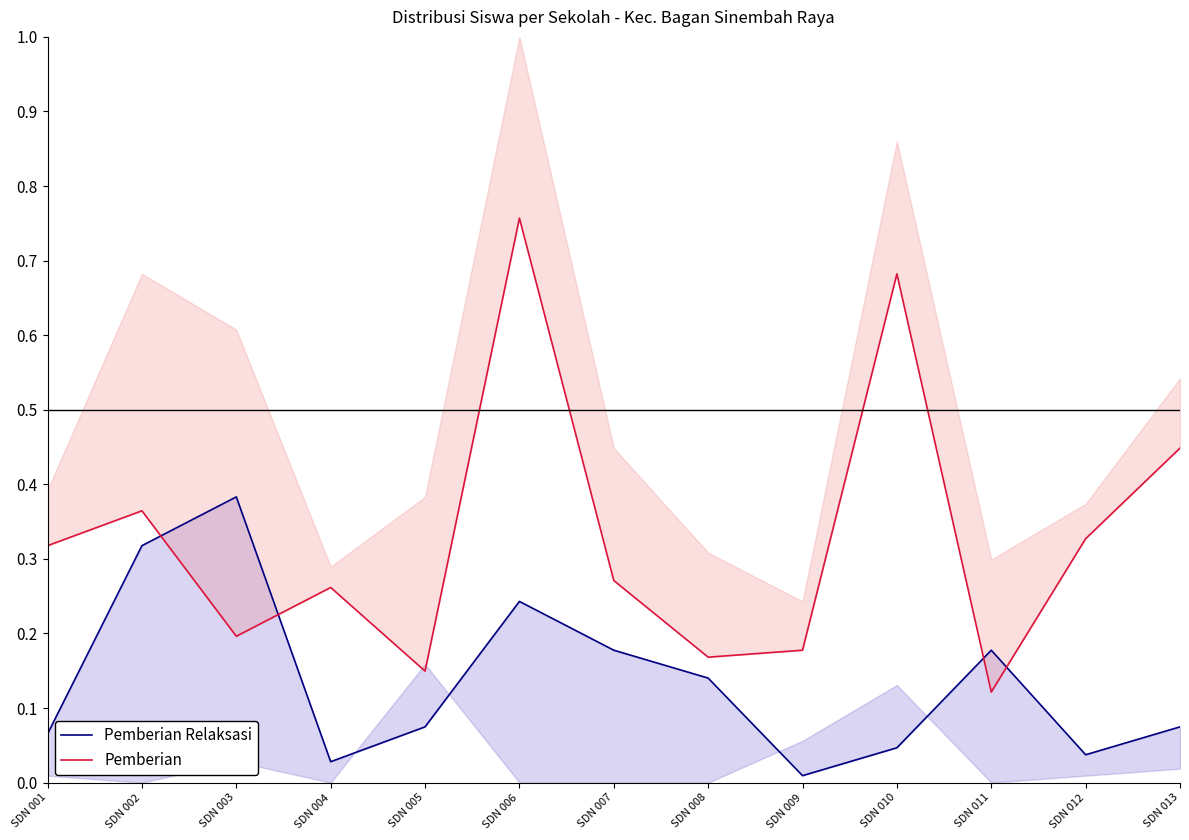

What is the sum of the Pemberian values at SDN 009 and SDN 003?

0.4